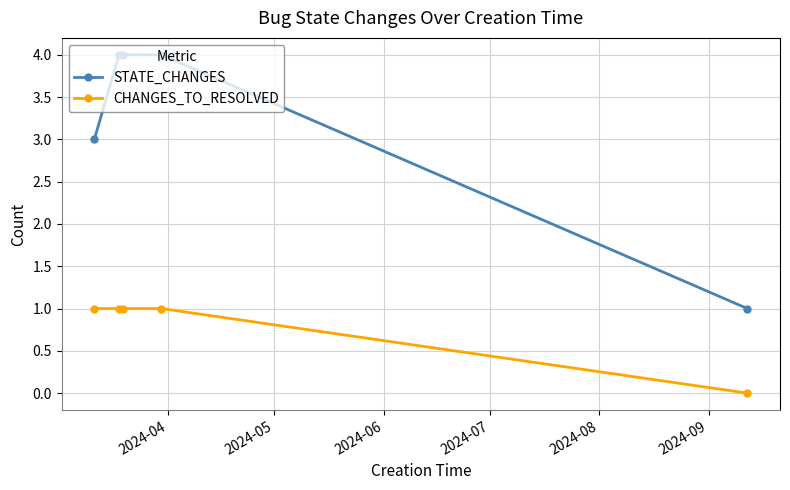

List the series in order of their peak value, lowest first.

CHANGES_TO_RESOLVED, STATE_CHANGES